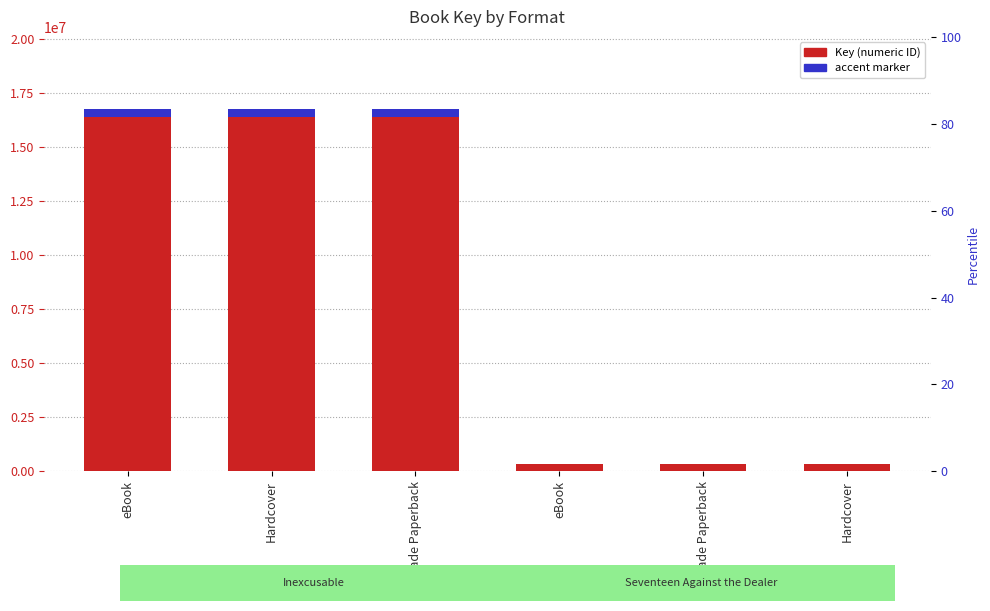

Is it true that accent marker equals 335131.4 at Trade Paperback?

True